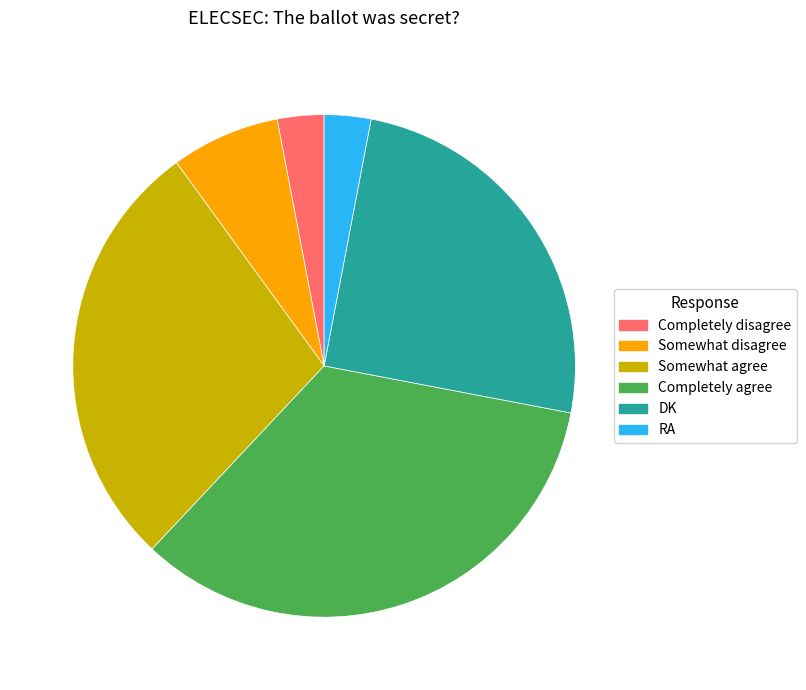

How many slices are in this pie chart?

6